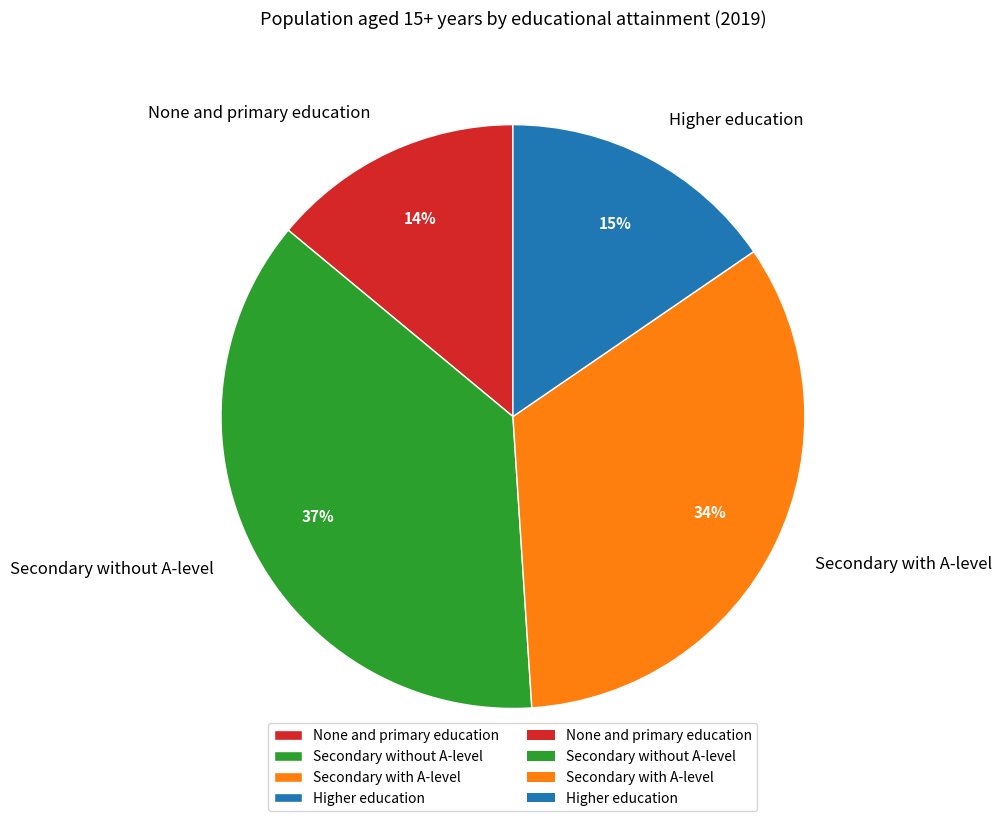

Count the number of slices in the pie.

4